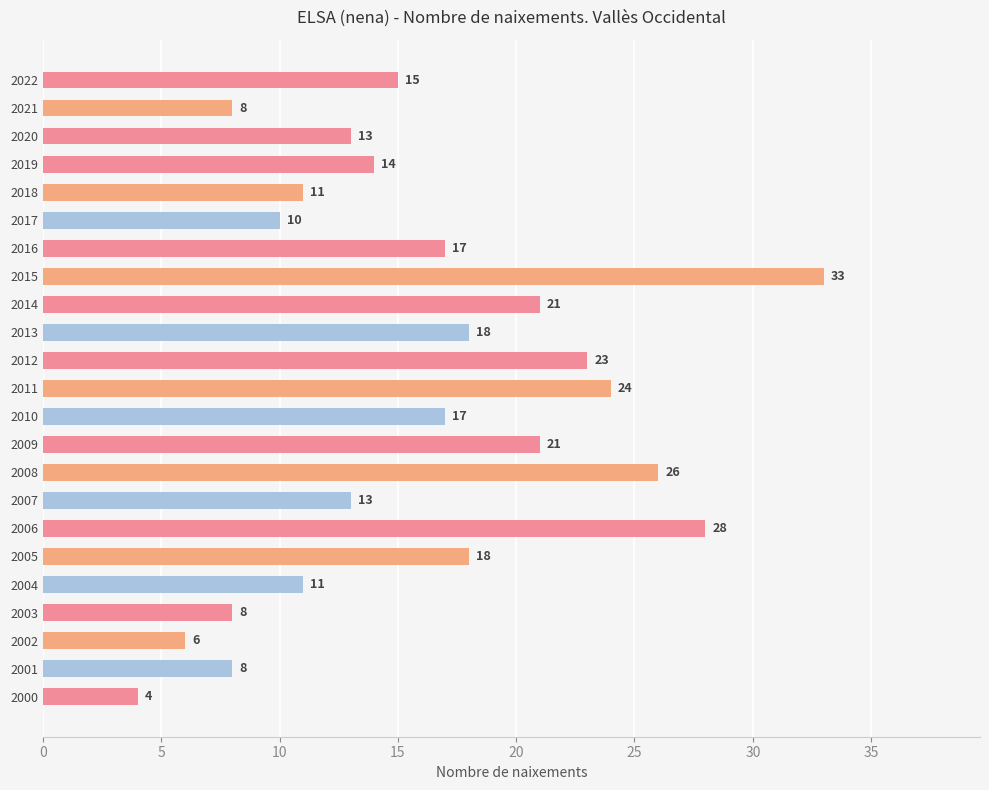

What is the difference between the maximum and minimum values?

29